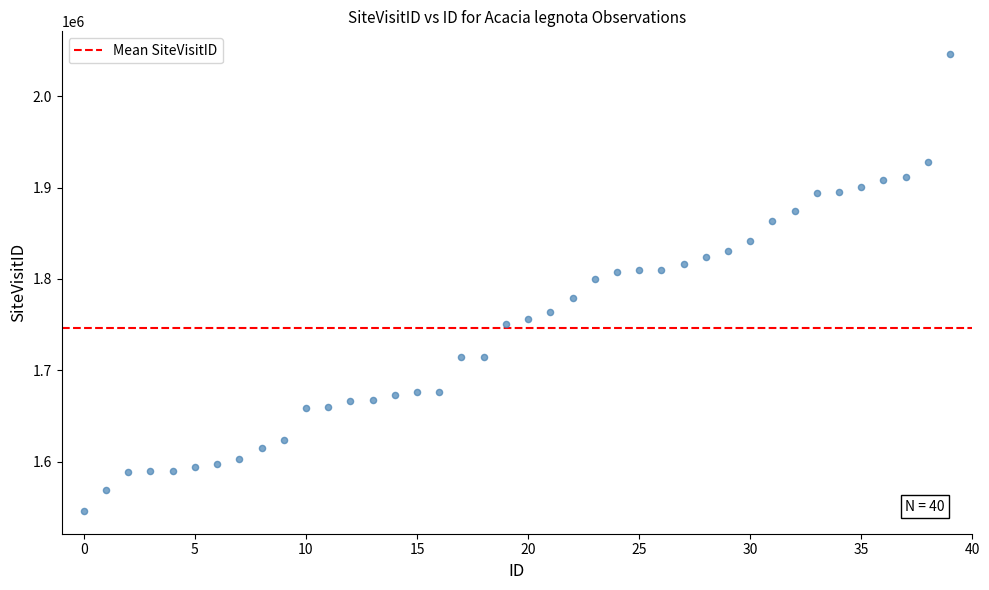

What is the range of Y values (max minus min)?

499989